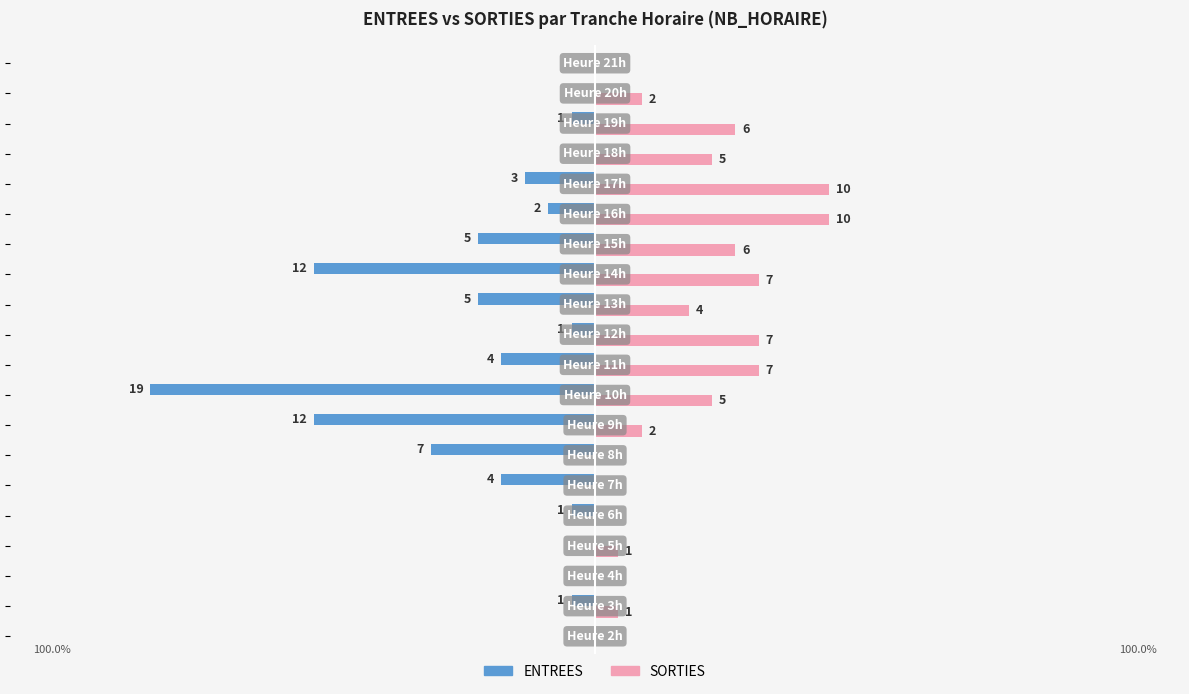

What is the value of the ENTREES bar at the 2nd from the left?

-1